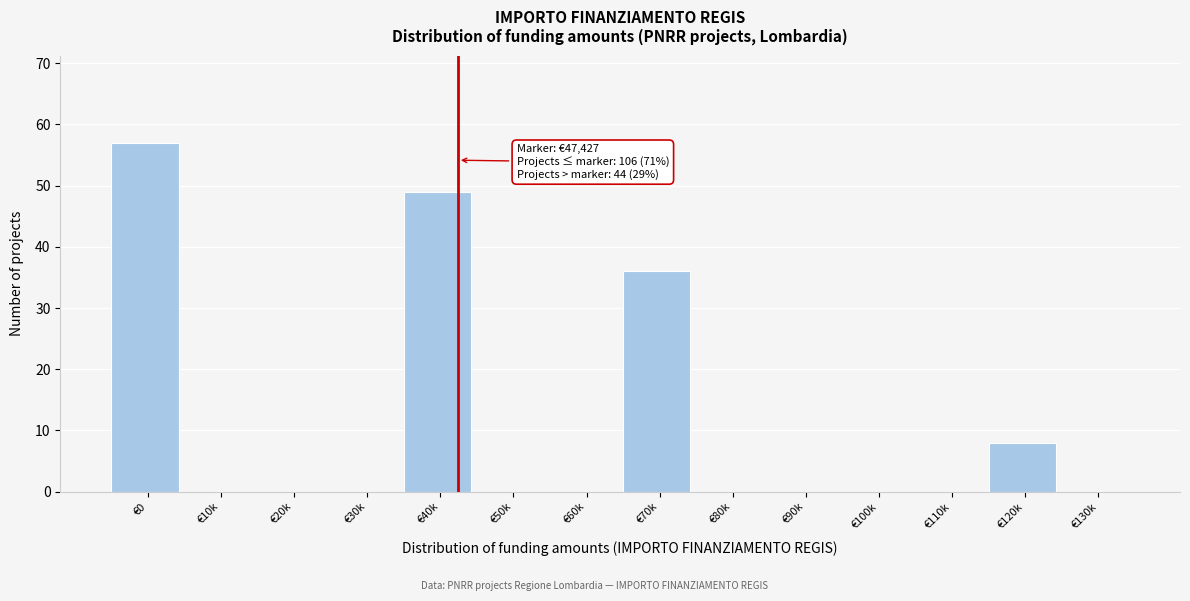

Reading left to right, list all the values displayed in this chart.

€0=57	€10k=0	€20k=0	€30k=0	€40k=49	€50k=0	€60k=0	€70k=36	€80k=0	€90k=0	€100k=0	€110k=0	€120k=8	€130k=0